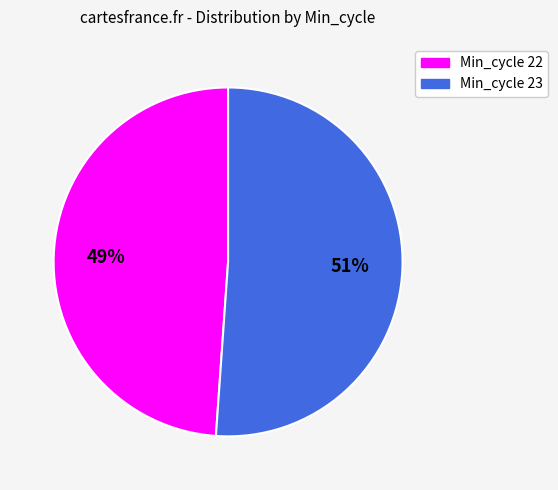

To the nearest percent, what portion does Min_cycle 22 represent?

49%